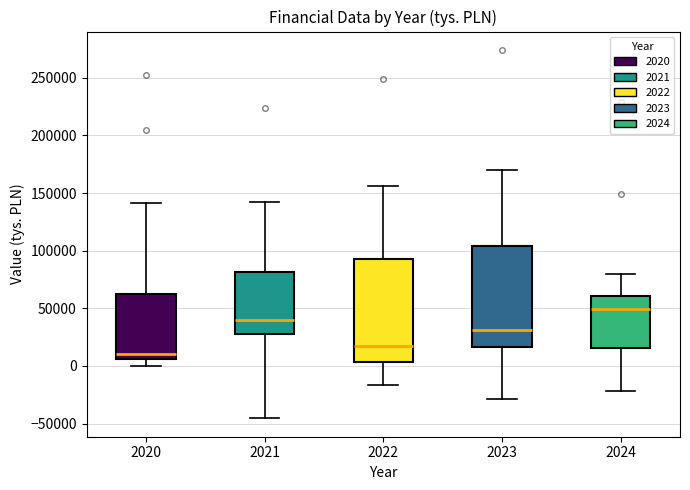

Reading left to right, read every box against the y-axis: the position of its median line, the range the box covers, and the ends of its whiskers. The values are not printed on the chart, so give them approximately, as read against the axis.

2020: median 10000, box 5000 to 65000, whiskers 0 to 140000
2021: median 40000, box 30000 to 80000, whiskers -45000 to 145000
2022: median 15000, box 5000 to 95000, whiskers -15000 to 155000
2023: median 30000, box 15000 to 105000, whiskers -30000 to 170000
2024: median 50000, box 15000 to 60000, whiskers -20000 to 80000